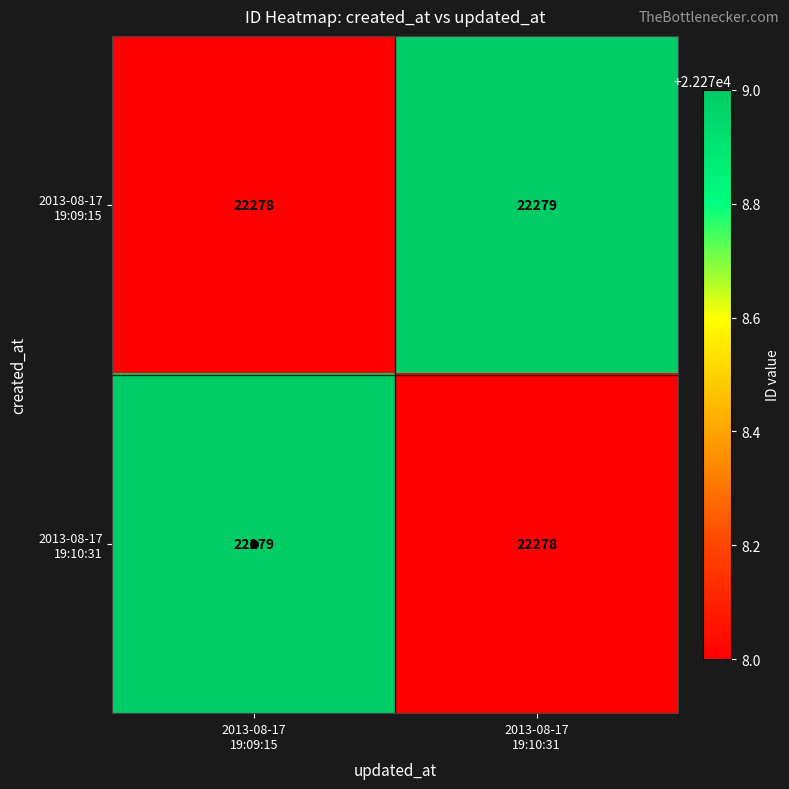

What is the minimum value shown in the chart?

22278